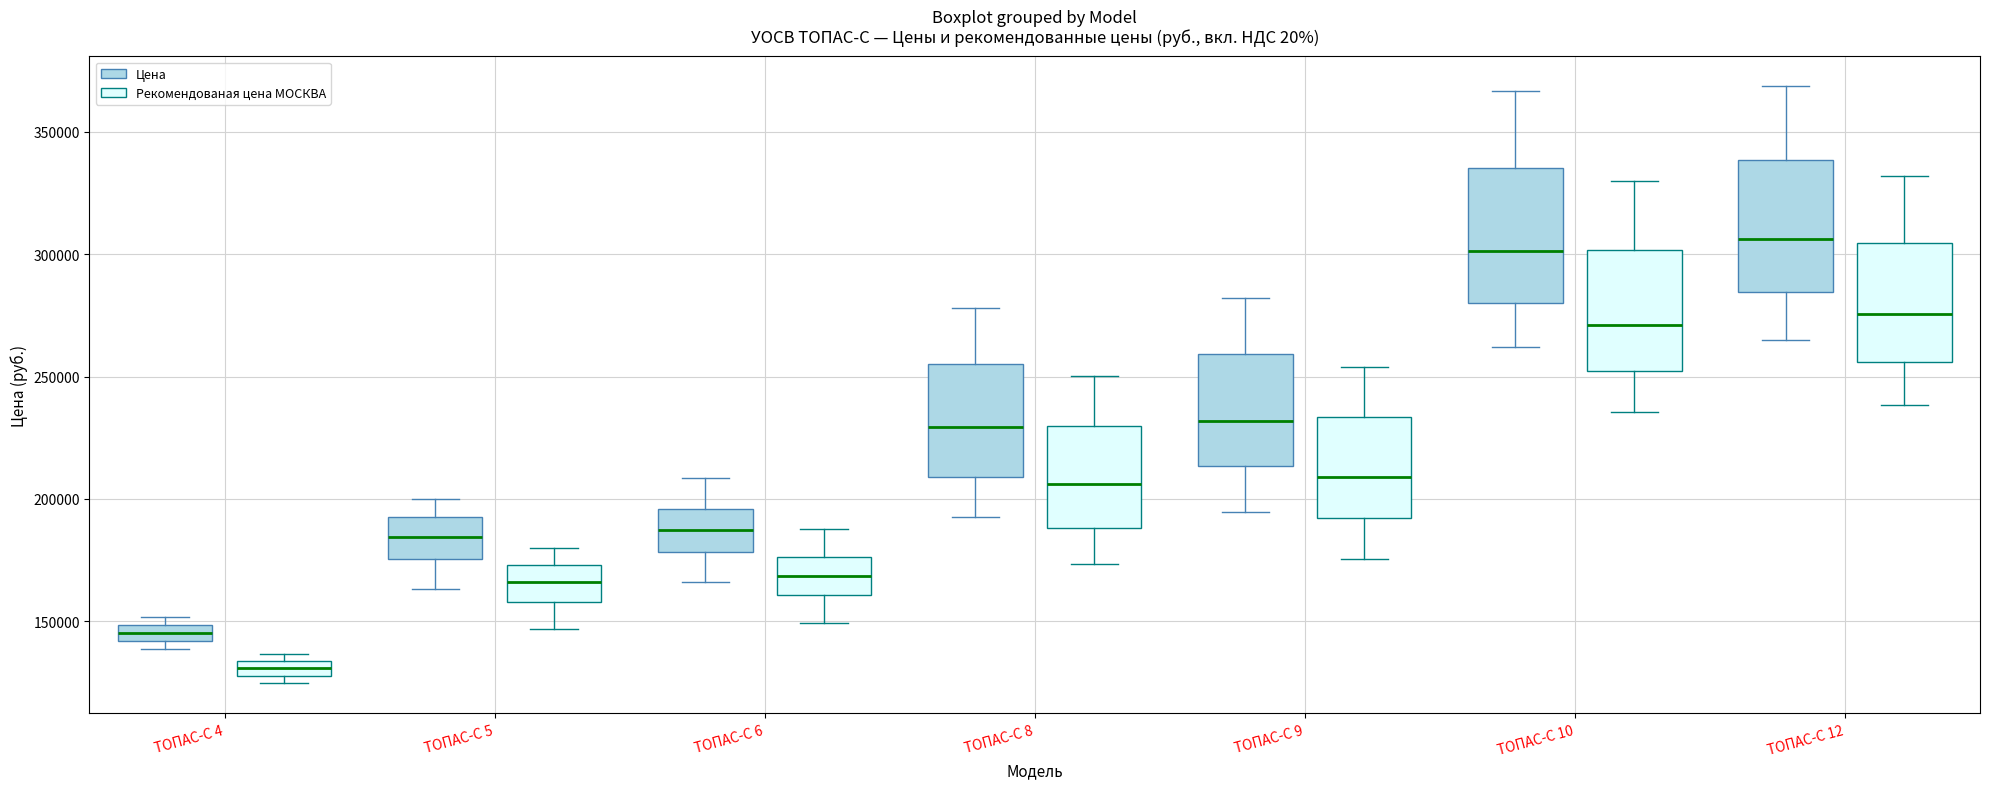

Which box has the lowest median line?

ТОПАС-С 4 (Рекомендованая цена МОСКВА)